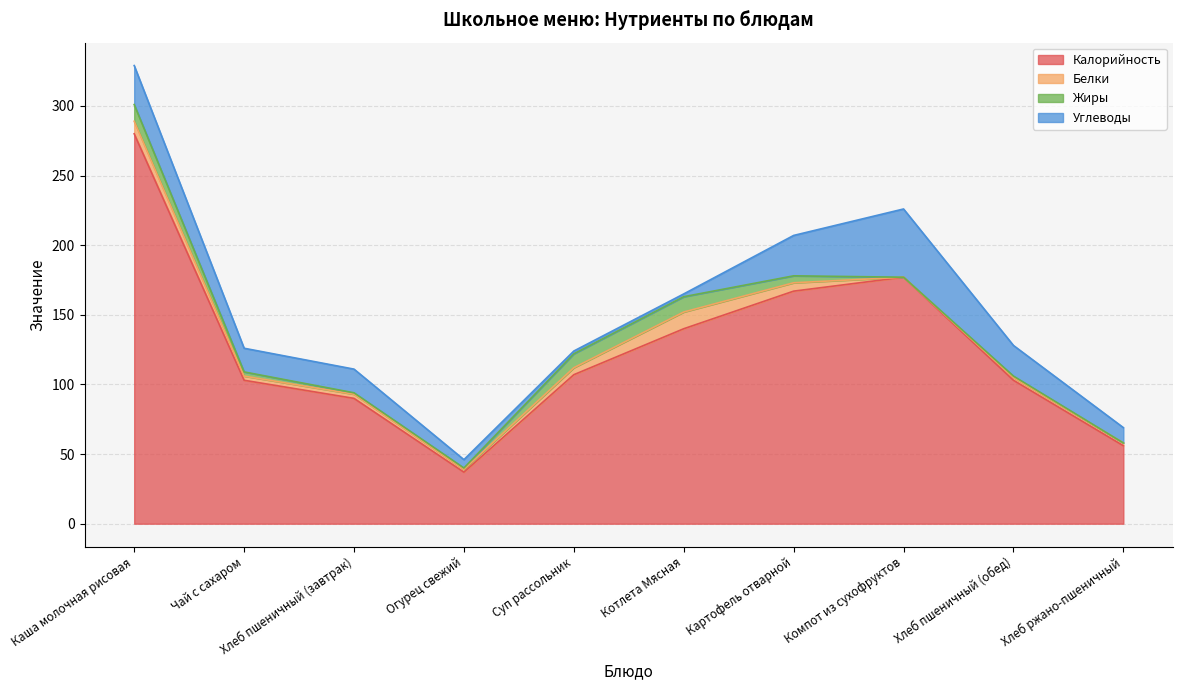

What is the difference between the maximum and second lowest values in the Калорийность series?

224